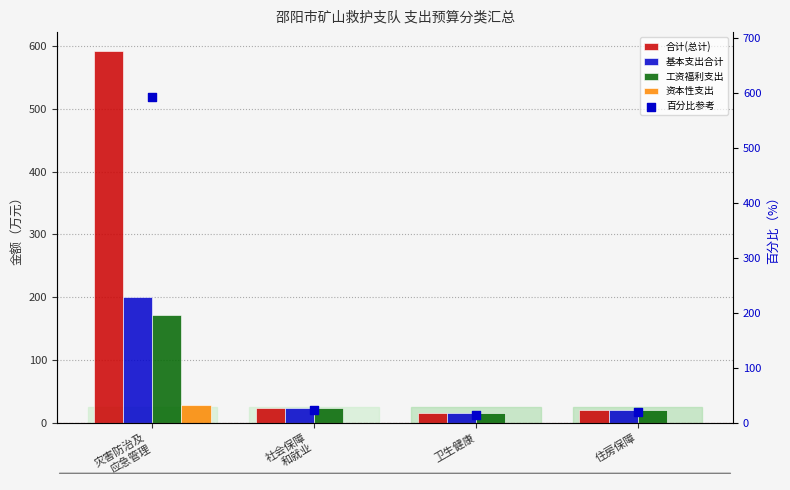

Which series has the largest total across all categories?

合计(总计)